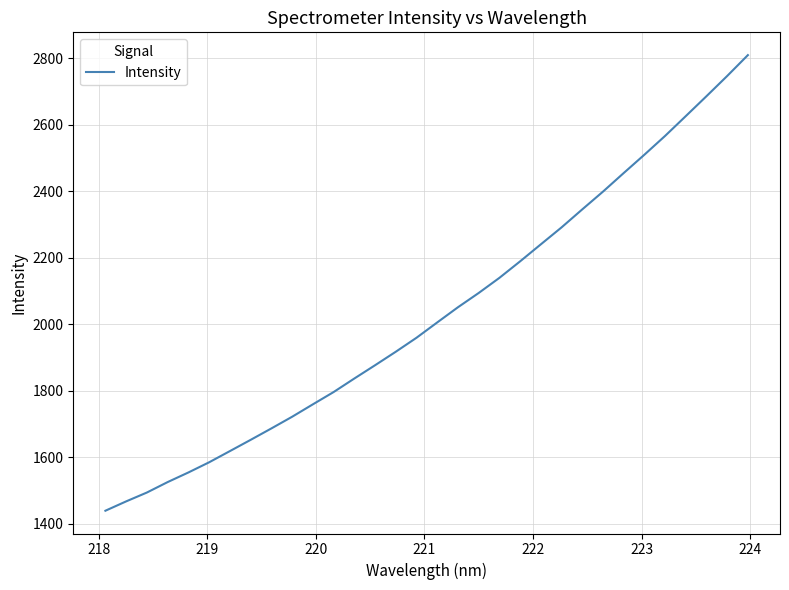

What is the greatest value displayed?

2809.5